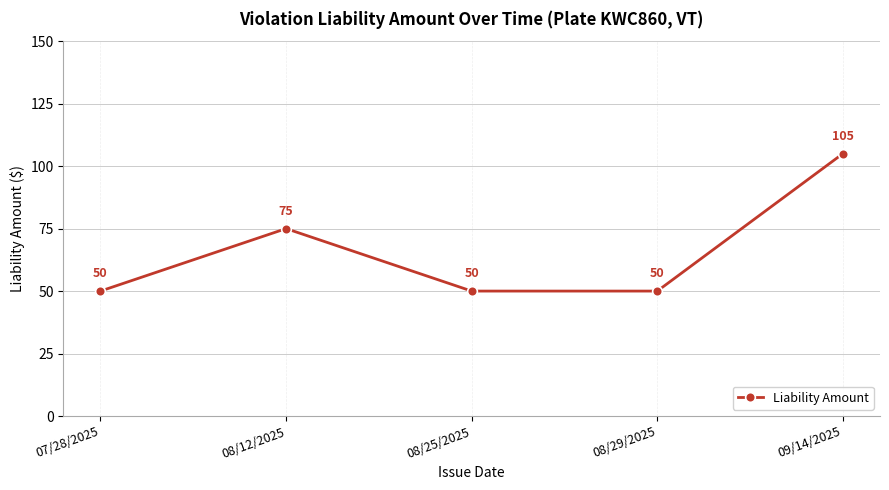

Reading left to right, transcribe all the data shown in this chart.

50	75	50	50	105